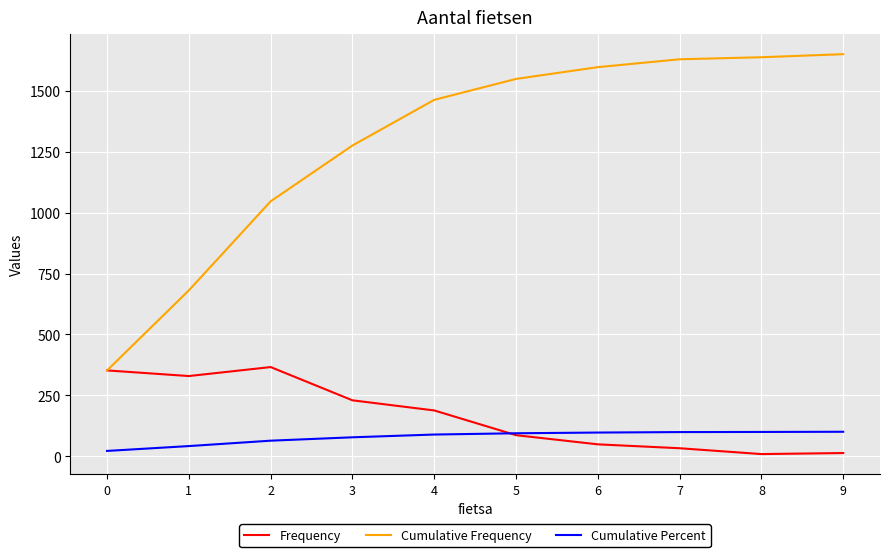

Which series has the widest spread of values?

Cumulative Frequency